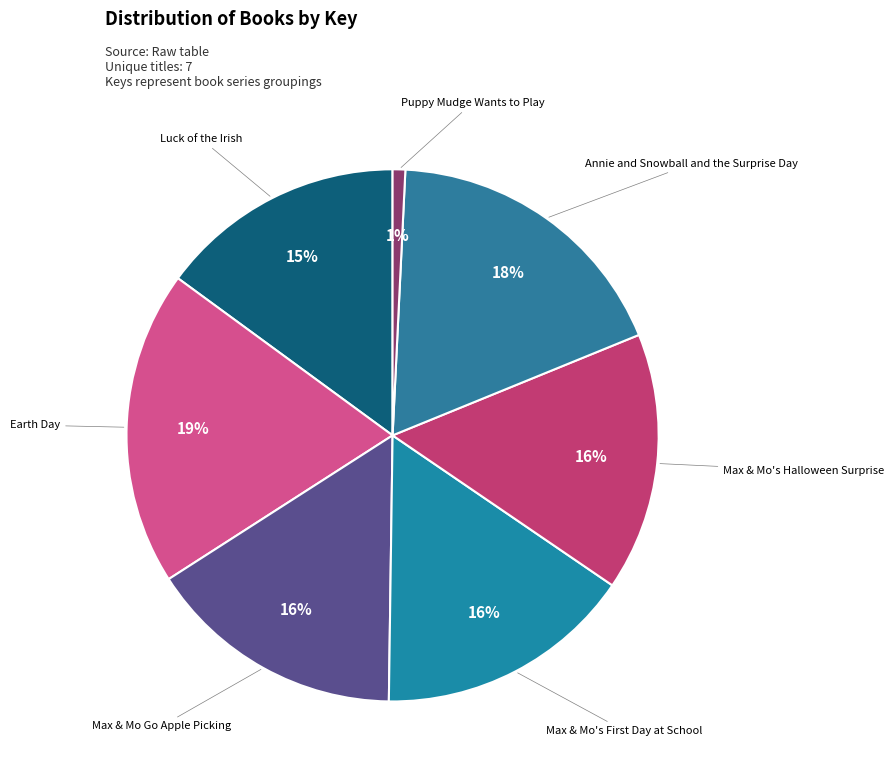

Which category has the smallest portion of the pie?

Puppy Mudge Wants to Play